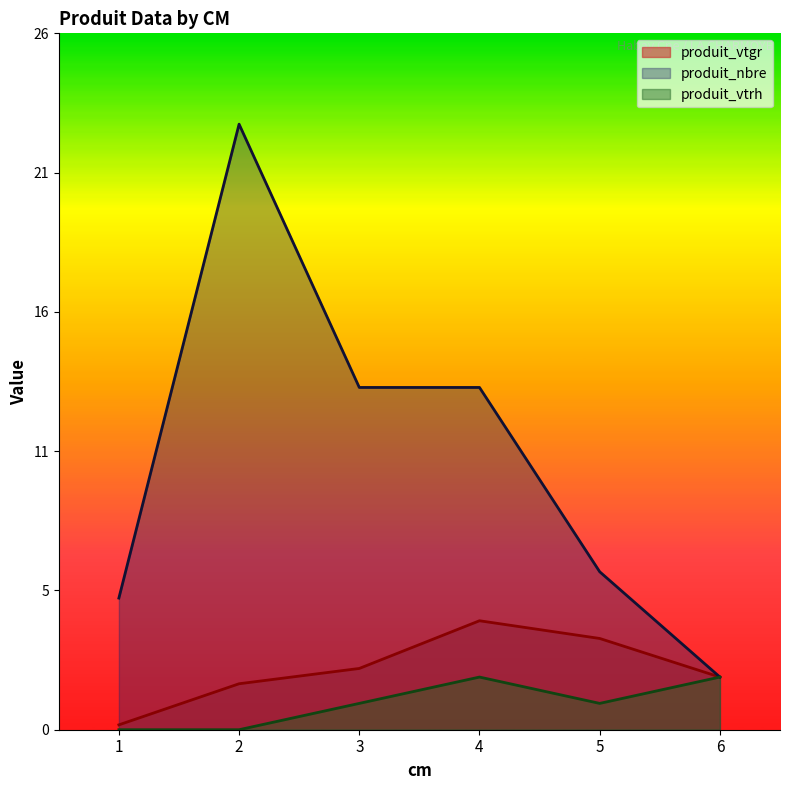

True or false: produit_vtgr has a value of 3.5 at 5.

True